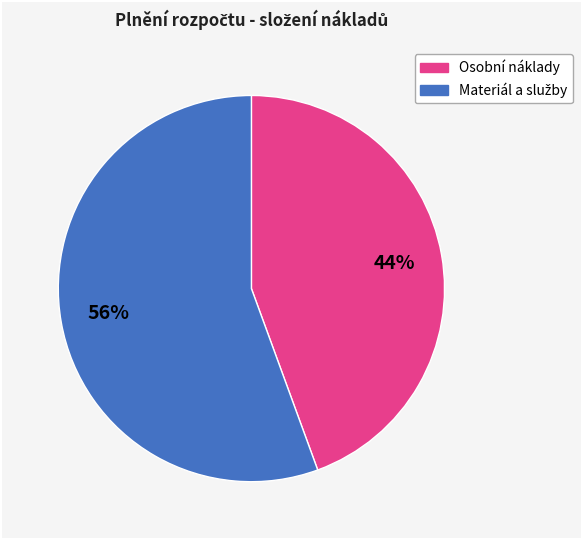

To the nearest percent, what is the average slice percentage?

50%